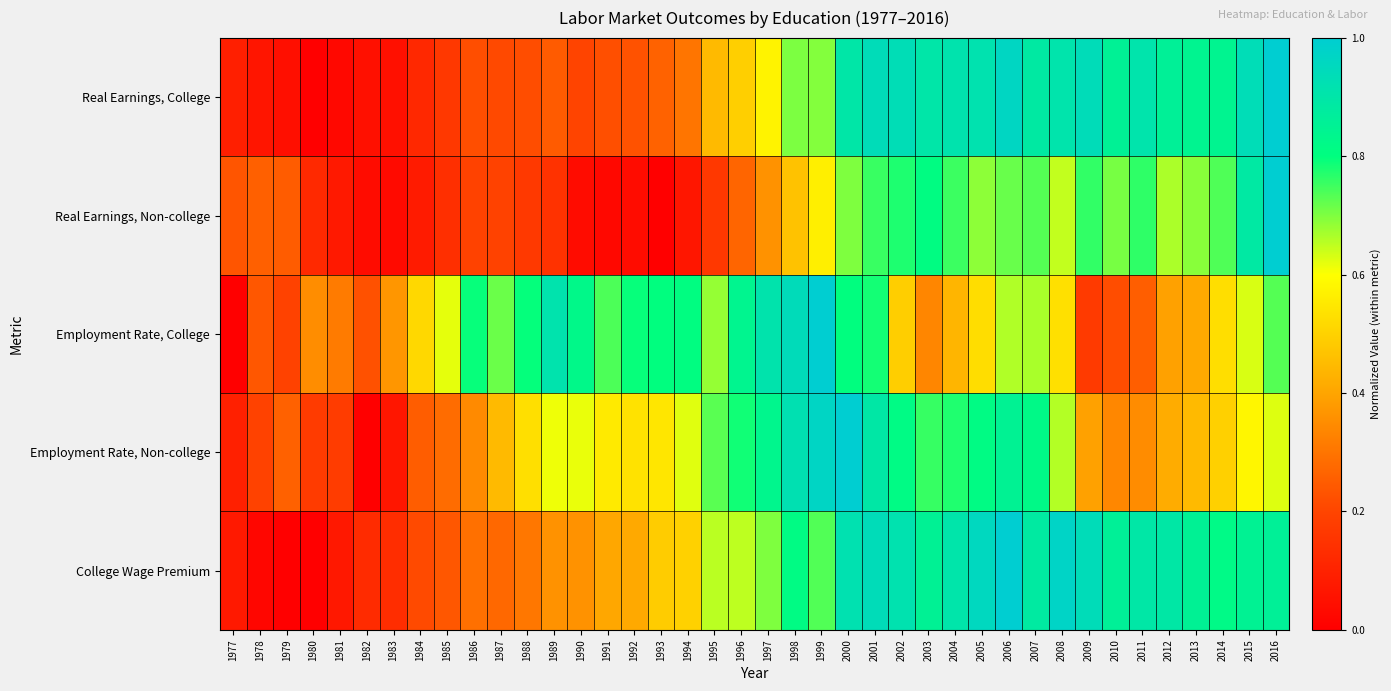

Reading left to right, what are all the values shown in this chart?

Real Earnings, College: 1977=0.1	1978=0.1	1979=0.0	1980=0.0	1981=0.0	1982=0.0	1983=0.0	1984=0.1	1985=0.2	1986=0.2	1987=0.2	1988=0.2	1989=0.2	1990=0.2	1991=0.2	1992=0.2	1993=0.3	1994=0.3	1995=0.4	1996=0.5	1997=0.6	1998=0.7	1999=0.7	2000=0.9	2001=0.9	2002=0.9	2003=0.9	2004=0.9	2005=0.9	2006=1.0	2007=0.9	2008=0.9	2009=0.9	2010=0.9	2011=0.9	2012=0.9	2013=0.8	2014=0.8	2015=0.9	2016=1.0
Real Earnings, Non-college: 1977=0.2	1978=0.3	1979=0.2	1980=0.1	1981=0.1	1982=0.0	1983=0.0	1984=0.1	1985=0.1	1986=0.2	1987=0.2	1988=0.2	1989=0.1	1990=0.0	1991=0.0	1992=0.0	1993=0.0	1994=0.1	1995=0.2	1996=0.3	1997=0.4	1998=0.5	1999=0.6	2000=0.7	2001=0.8	2002=0.8	2003=0.8	2004=0.8	2005=0.7	2006=0.7	2007=0.7	2008=0.6	2009=0.8	2010=0.7	2011=0.8	2012=0.7	2013=0.7	2014=0.7	2015=0.9	2016=1.0
Employment Rate, College: 1977=0.0	1978=0.2	1979=0.2	1980=0.4	1981=0.3	1982=0.2	1983=0.4	1984=0.5	1985=0.6	1986=0.8	1987=0.7	1988=0.8	1989=0.9	1990=0.8	1991=0.7	1992=0.8	1993=0.8	1994=0.8	1995=0.7	1996=0.8	1997=0.9	1998=0.9	1999=1.0	2000=0.8	2001=0.8	2002=0.5	2003=0.3	2004=0.4	2005=0.5	2006=0.7	2007=0.7	2008=0.5	2009=0.2	2010=0.2	2011=0.3	2012=0.4	2013=0.4	2014=0.5	2015=0.6	2016=0.7
Employment Rate, Non-college: 1977=0.1	1978=0.2	1979=0.3	1980=0.2	1981=0.2	1982=0.0	1983=0.1	1984=0.3	1985=0.3	1986=0.3	1987=0.4	1988=0.5	1989=0.6	1990=0.6	1991=0.6	1992=0.5	1993=0.5	1994=0.6	1995=0.7	1996=0.8	1997=0.8	1998=0.9	1999=1.0	2000=1.0	2001=0.9	2002=0.8	2003=0.8	2004=0.8	2005=0.8	2006=0.8	2007=0.8	2008=0.7	2009=0.4	2010=0.3	2011=0.3	2012=0.4	2013=0.4	2014=0.5	2015=0.6	2016=0.6
College Wage Premium: 1977=0.1	1978=0.0	1979=0.0	1980=0.0	1981=0.1	1982=0.1	1983=0.1	1984=0.2	1985=0.2	1986=0.3	1987=0.3	1988=0.3	1989=0.4	1990=0.4	1991=0.4	1992=0.4	1993=0.5	1994=0.5	1995=0.7	1996=0.7	1997=0.7	1998=0.8	1999=0.7	2000=0.9	2001=0.9	2002=0.9	2003=0.9	2004=0.9	2005=1.0	2006=1.0	2007=0.9	2008=1.0	2009=0.9	2010=0.9	2011=0.9	2012=0.9	2013=0.9	2014=0.8	2015=0.8	2016=0.9